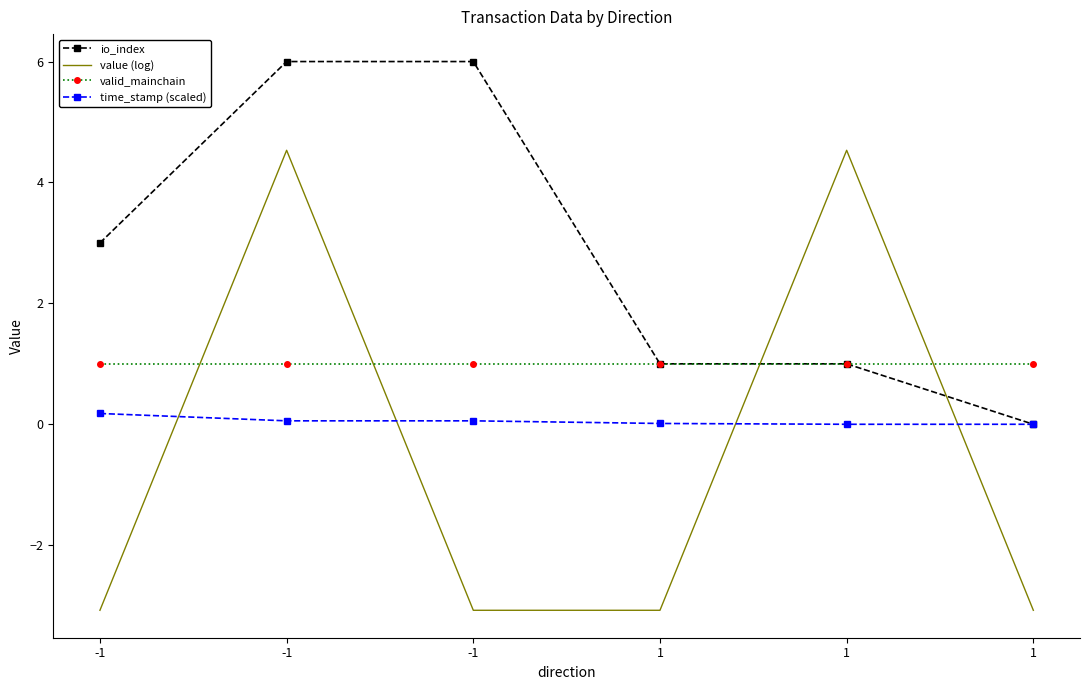

Rank the categories by value (log) value from highest to lowest.

-1, 1, -1, -1, 1, 1